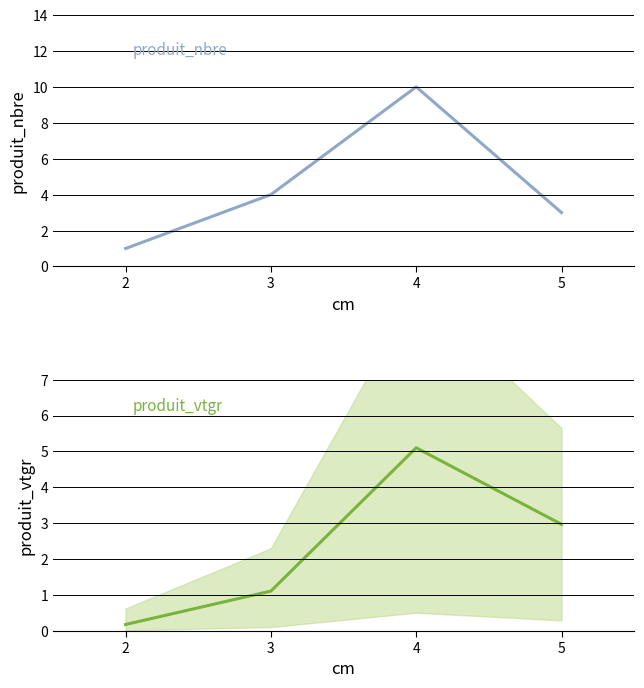

At which label is produit_nbre closest to 5?

3